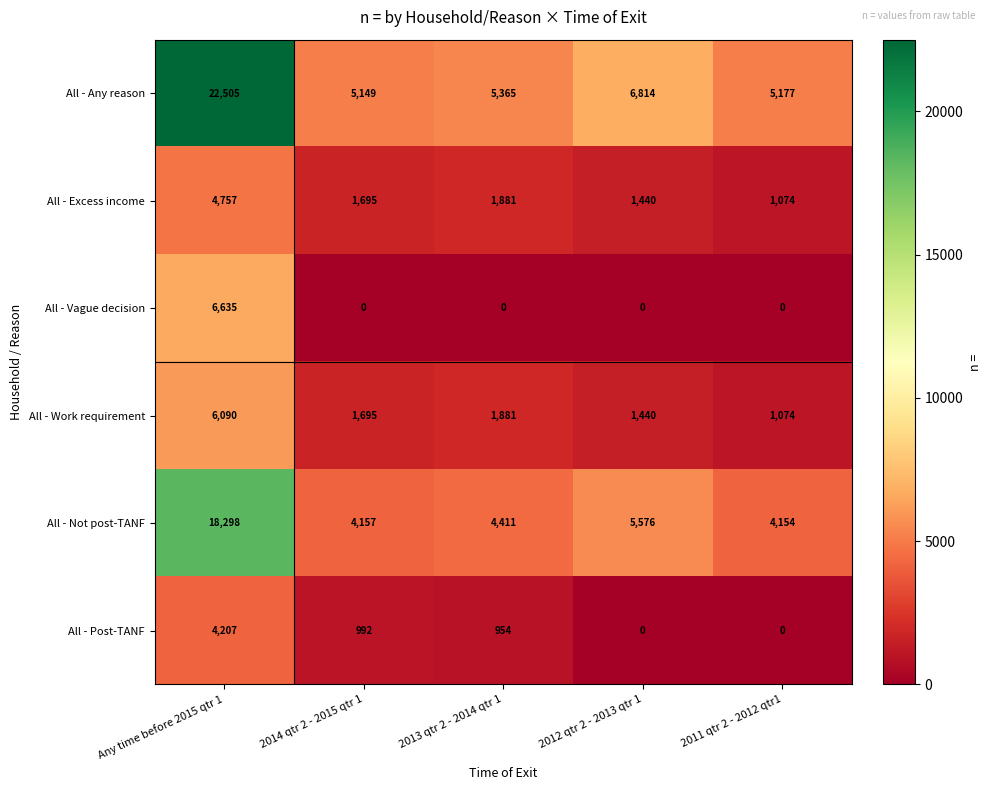

List the series in order of their peak value, lowest first.

All - Post-TANF, All - Excess income, All - Work requirement, All - Vague decision, All - Not post-TANF, All - Any reason